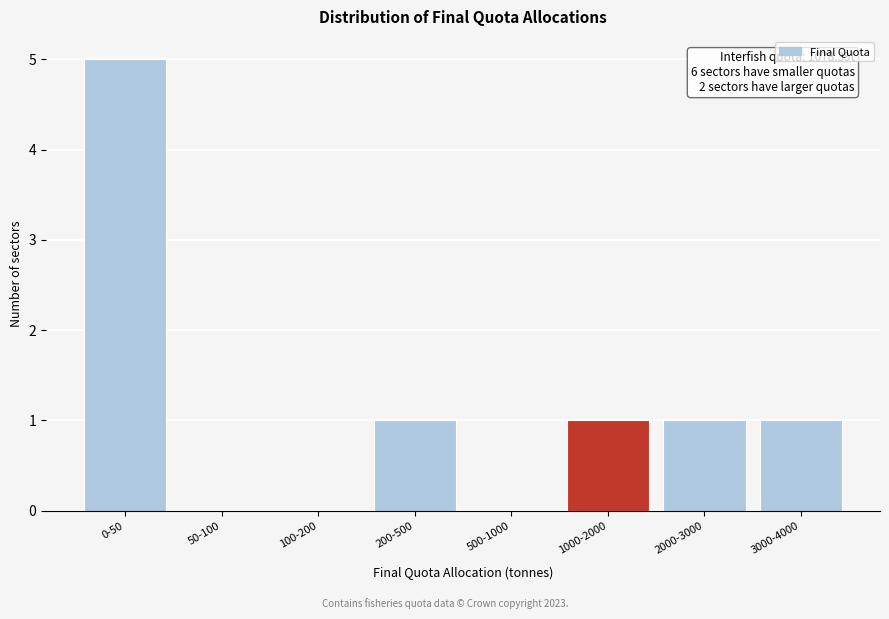

Reading right to left, transcribe all the data shown in this chart.

3000-4000=1	2000-3000=1	1000-2000=1	500-1000=0	200-500=1	100-200=0	50-100=0	0-50=5